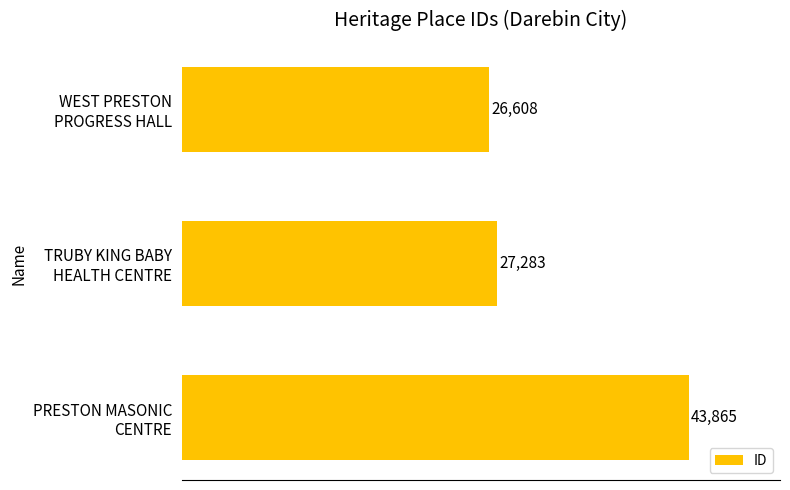

Reading bottom to top, what are all the values shown in this chart?

43865	27283	26608